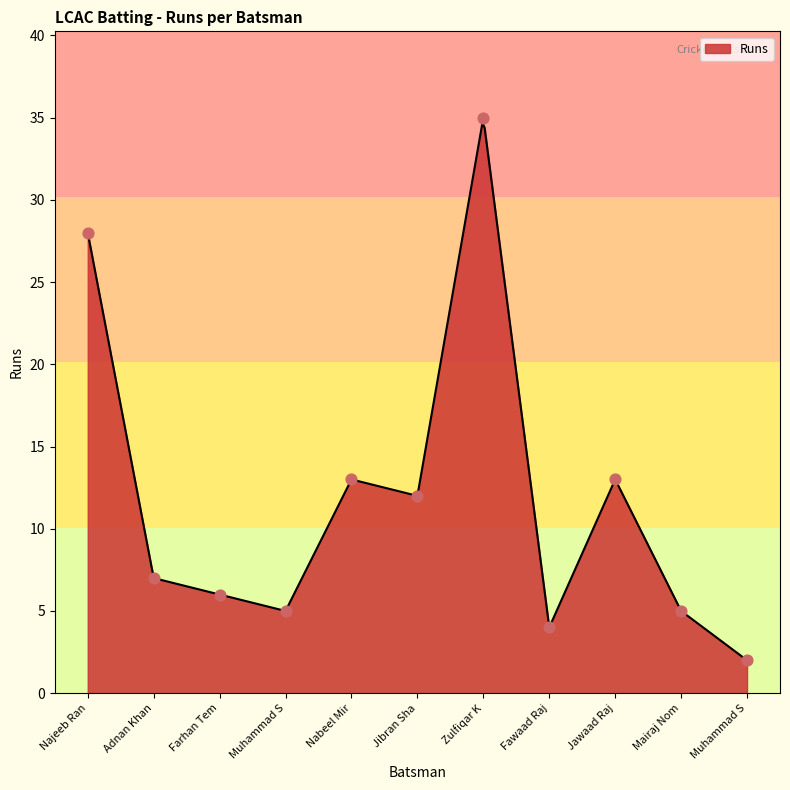

What is the minimum value for Runs?

2.0